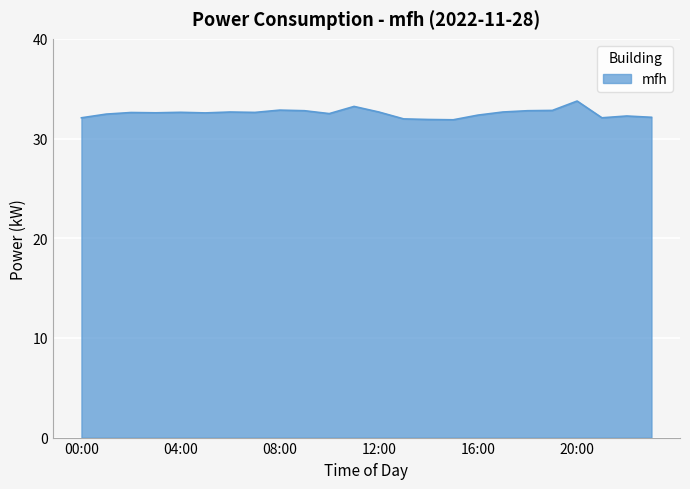

What is the maximum value shown in the chart?

33.8